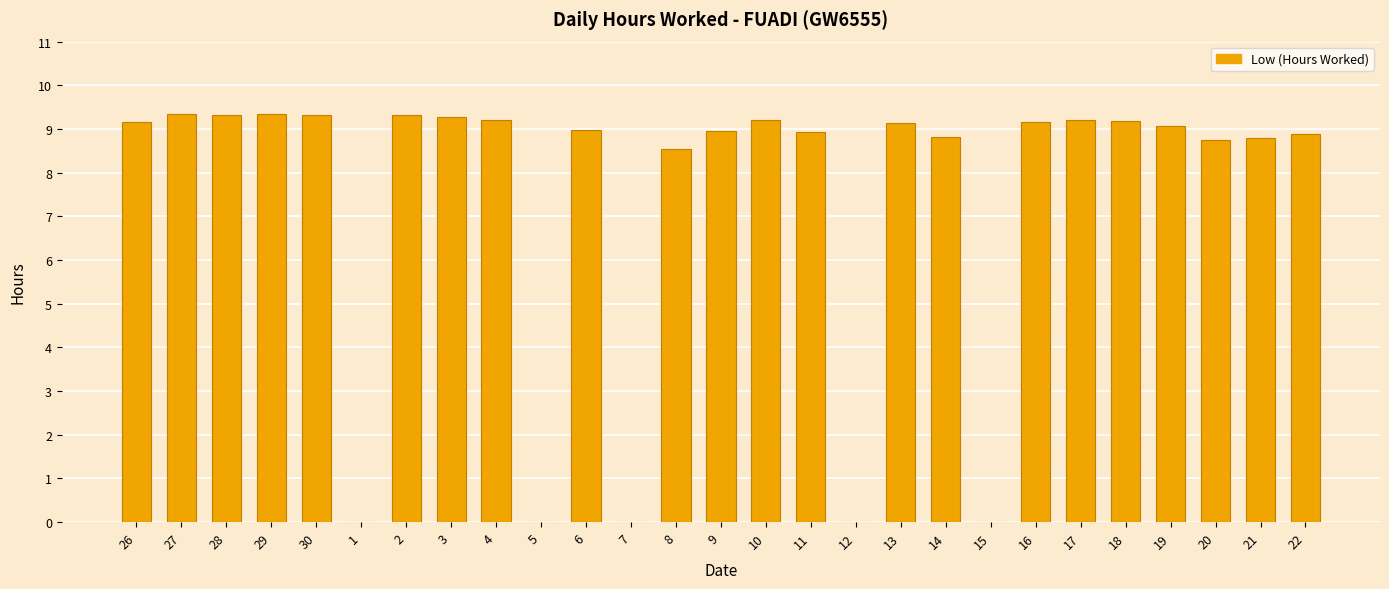

What is the sum of the values at 30 and 8?

17.9